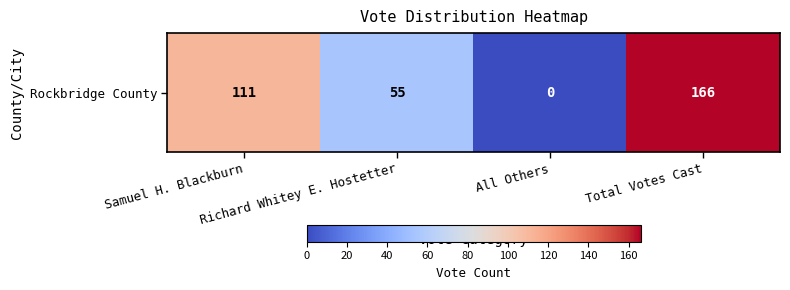

How many values are between 55 and 166?

3